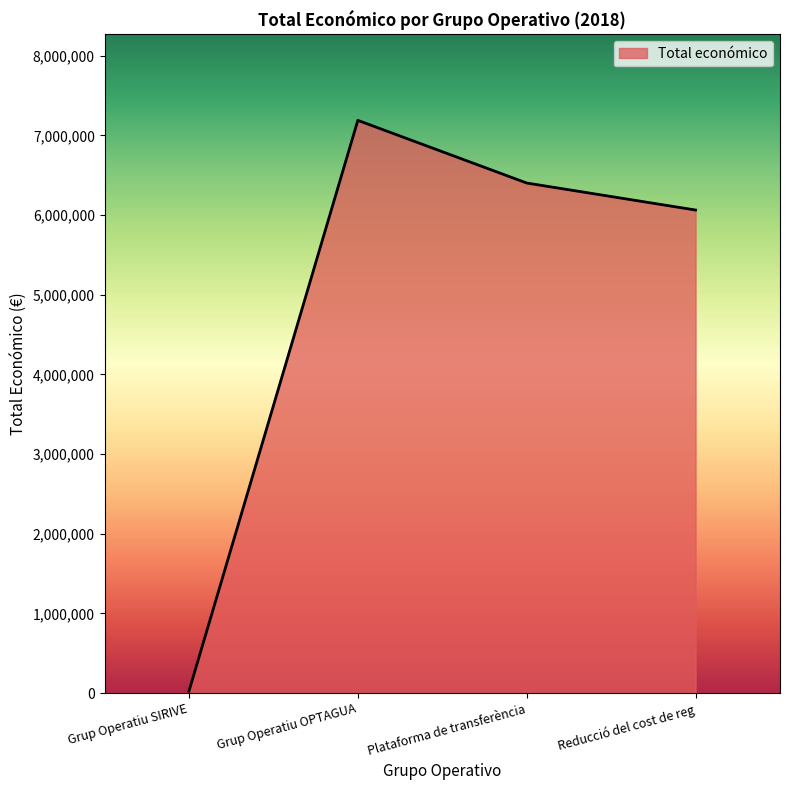

What position from the right is Reducció del cost de reg?

1